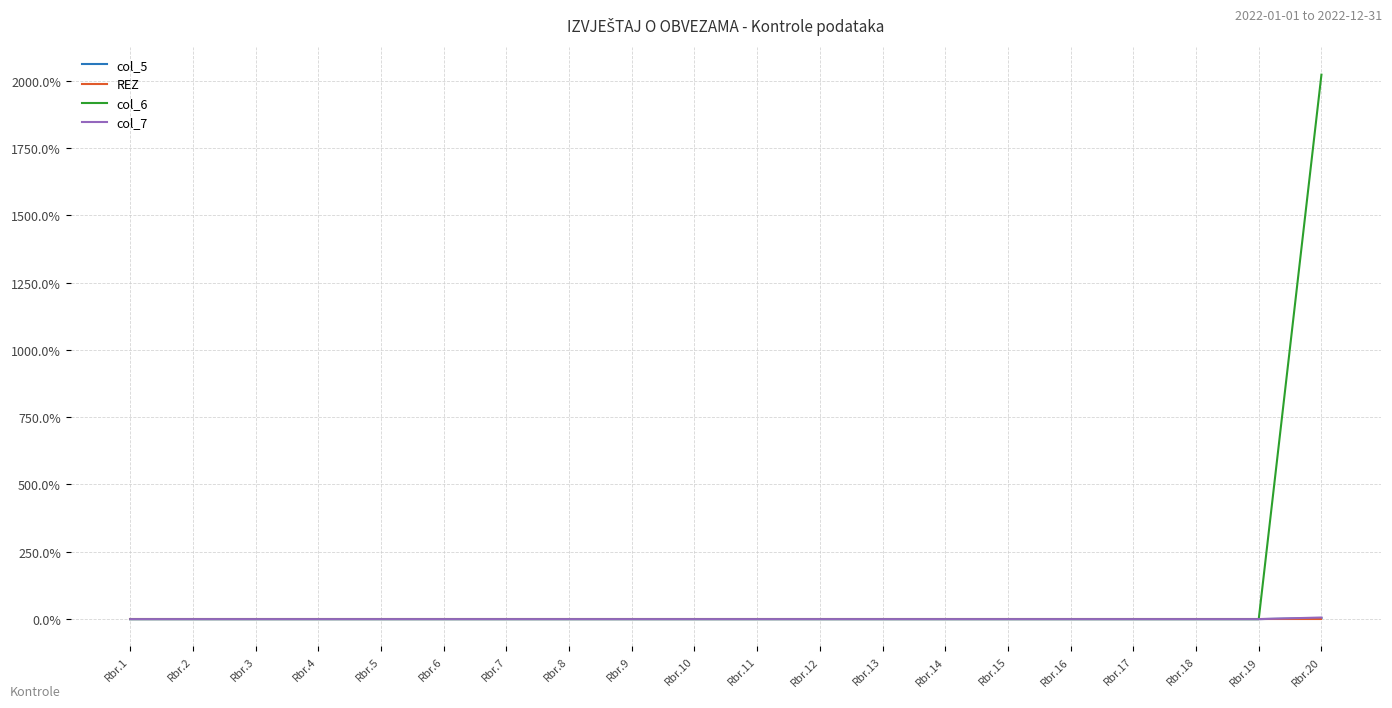

The value of col_5 at Rbr.3 is 0. True or false?

True